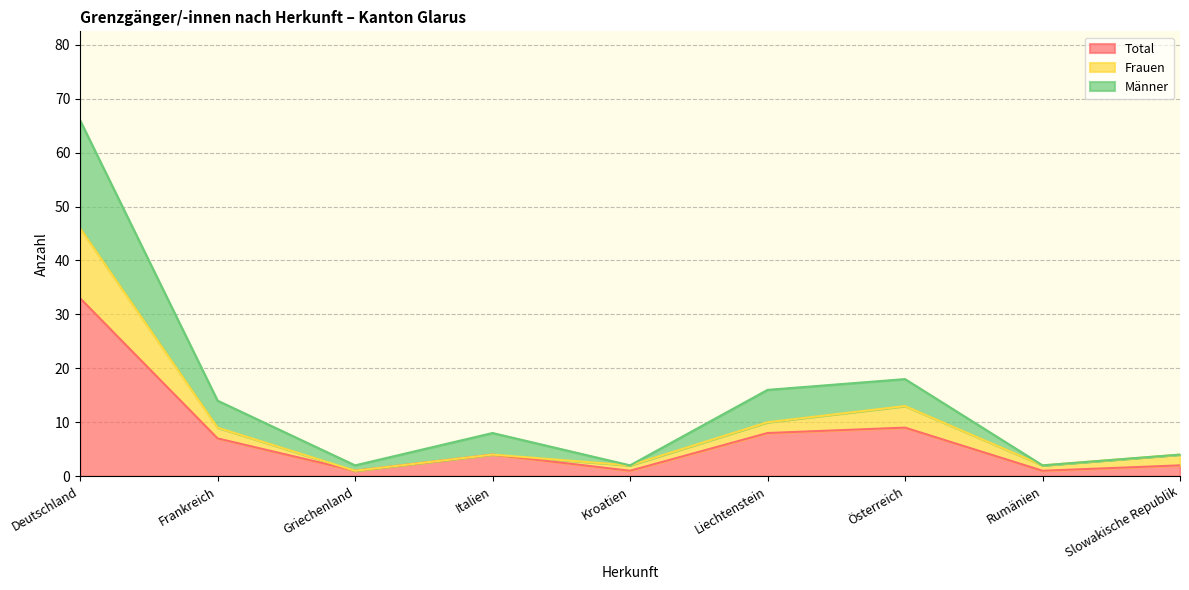

Between Griechenland and Liechtenstein, which series saw the biggest shift?

Total